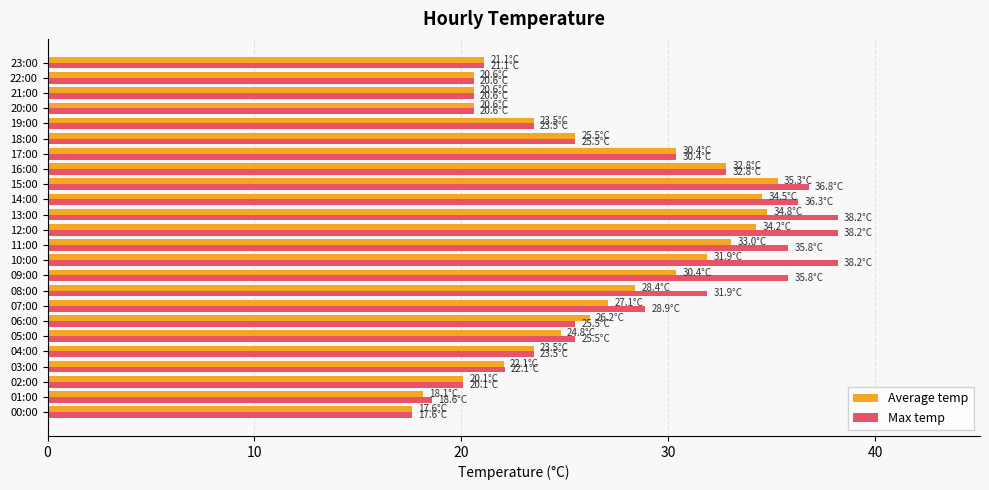

The Max temp series shows 25.5 at 06:00. True or false?

True